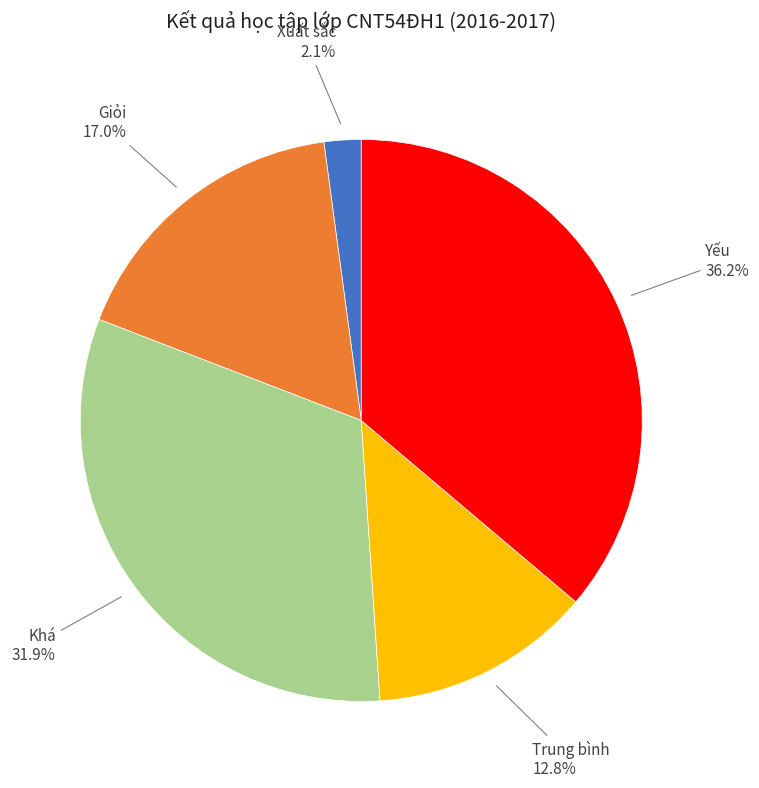

To the nearest percent, what portion does Khá represent?

32%